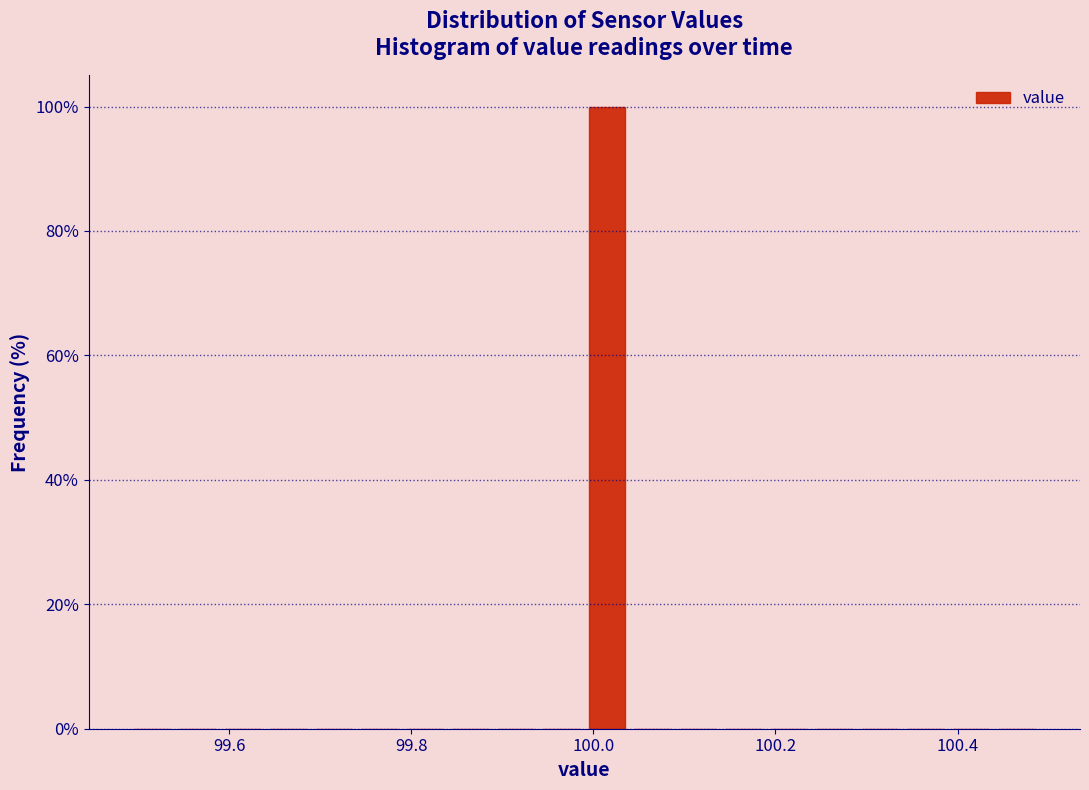

Read against the x-axis, roughly where is the centre of the tallest bar?

100.02